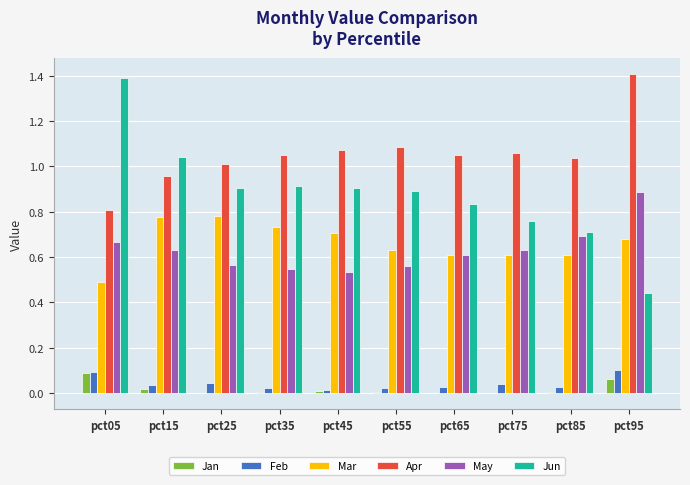

How many groups of bars are there?

10